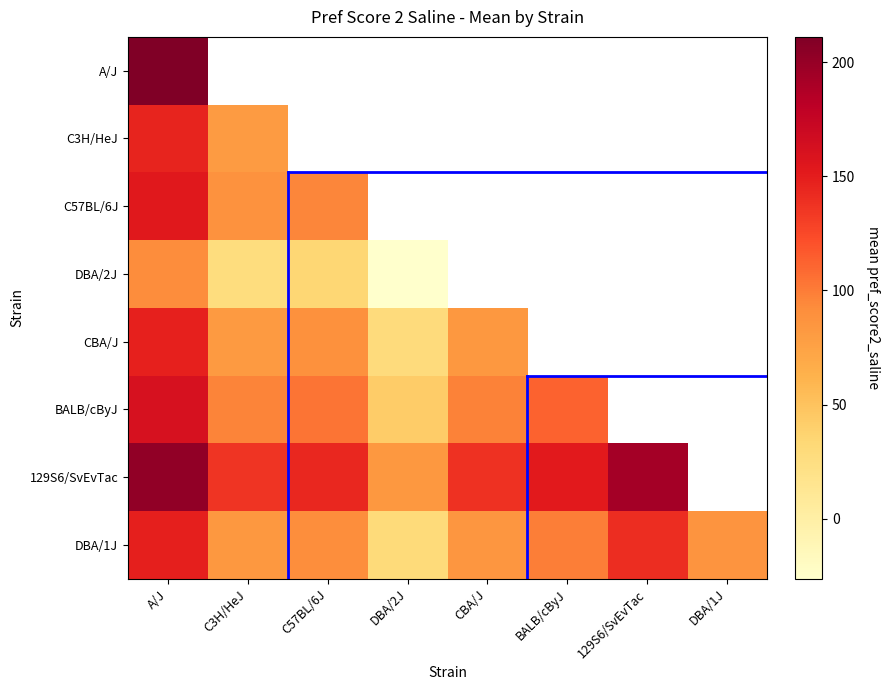

How many categories are shown in the chart?

8